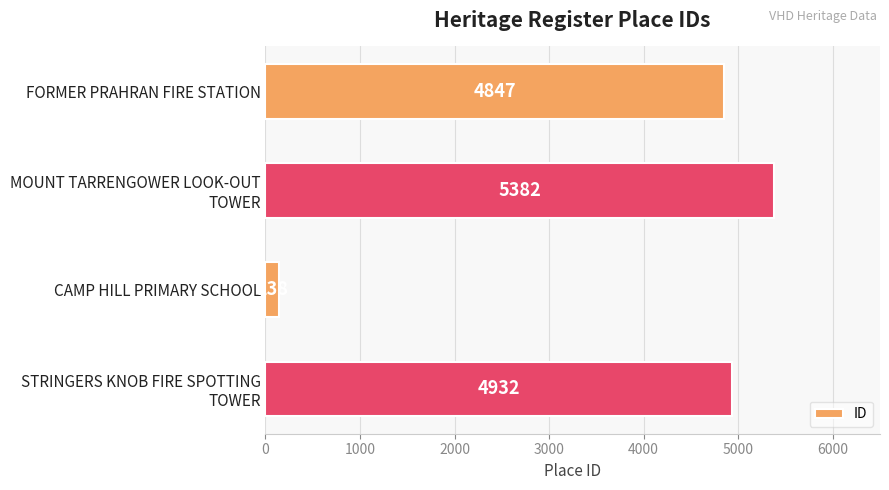

The value at FORMER PRAHRAN FIRE STATION is 7799. True or false?

False